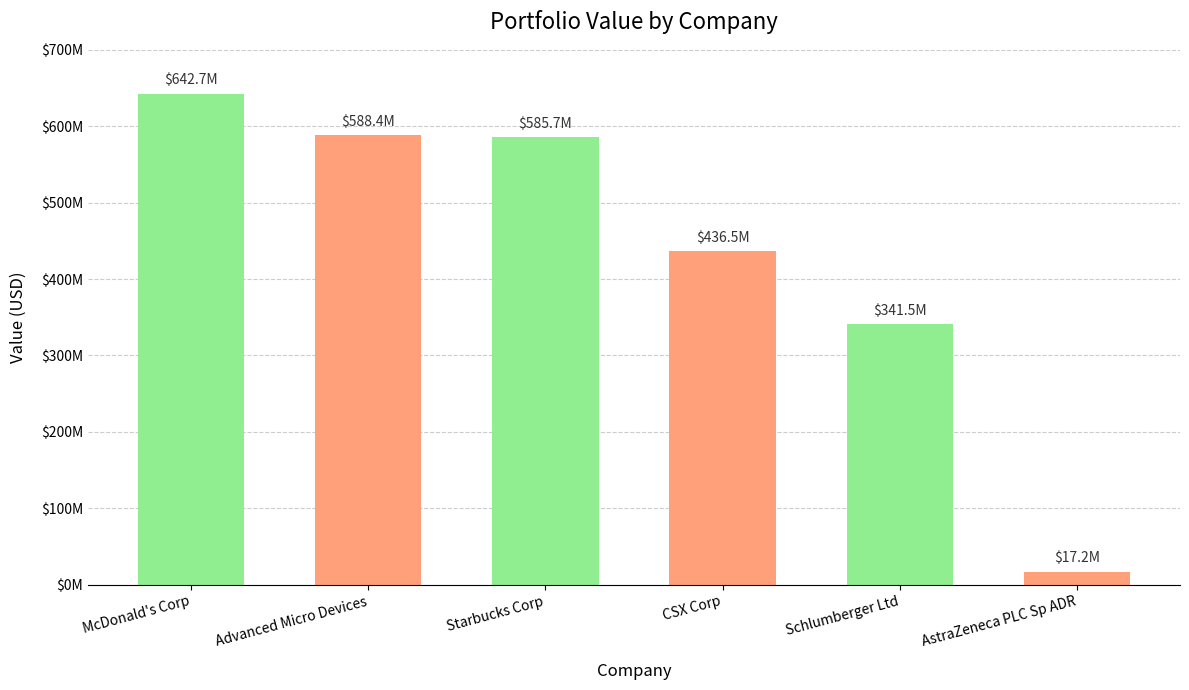

Does the chart contain any negative values?

No